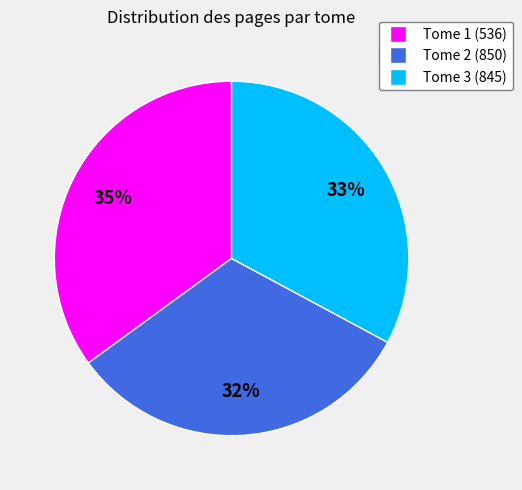

To the nearest percent, what is the difference between the largest and smallest slice percentages?

3%